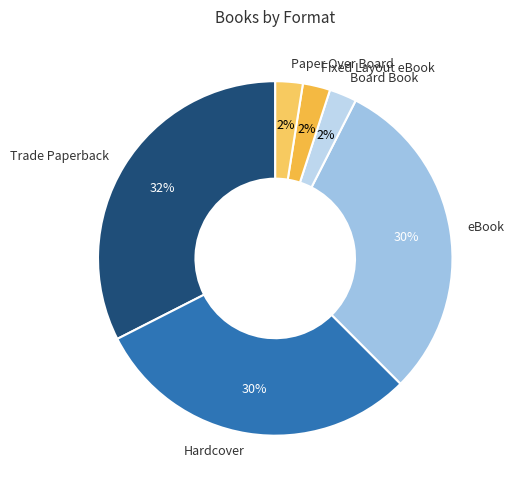

Does eBook represent more than half of the total?

No